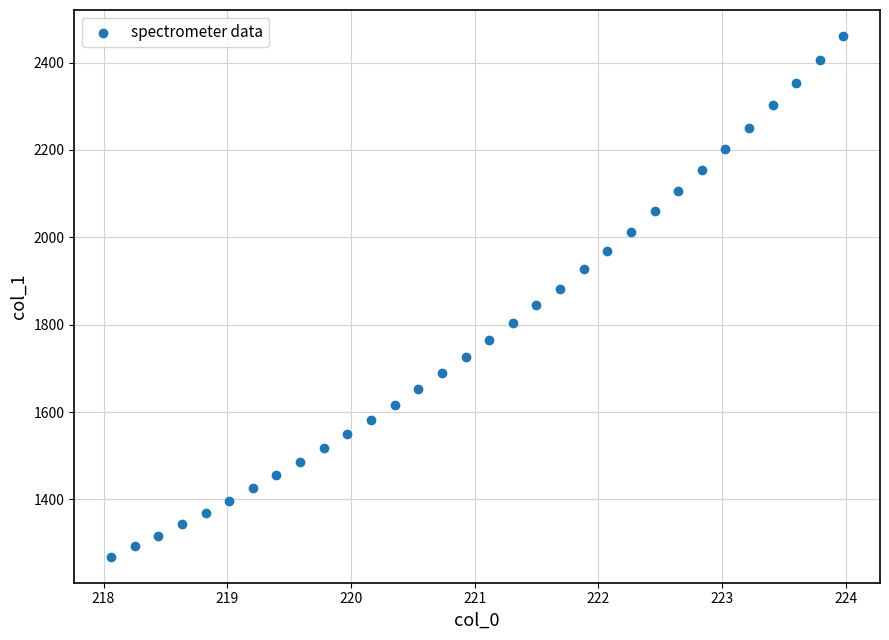

What is the range of Y values (max minus min)?

1191.8